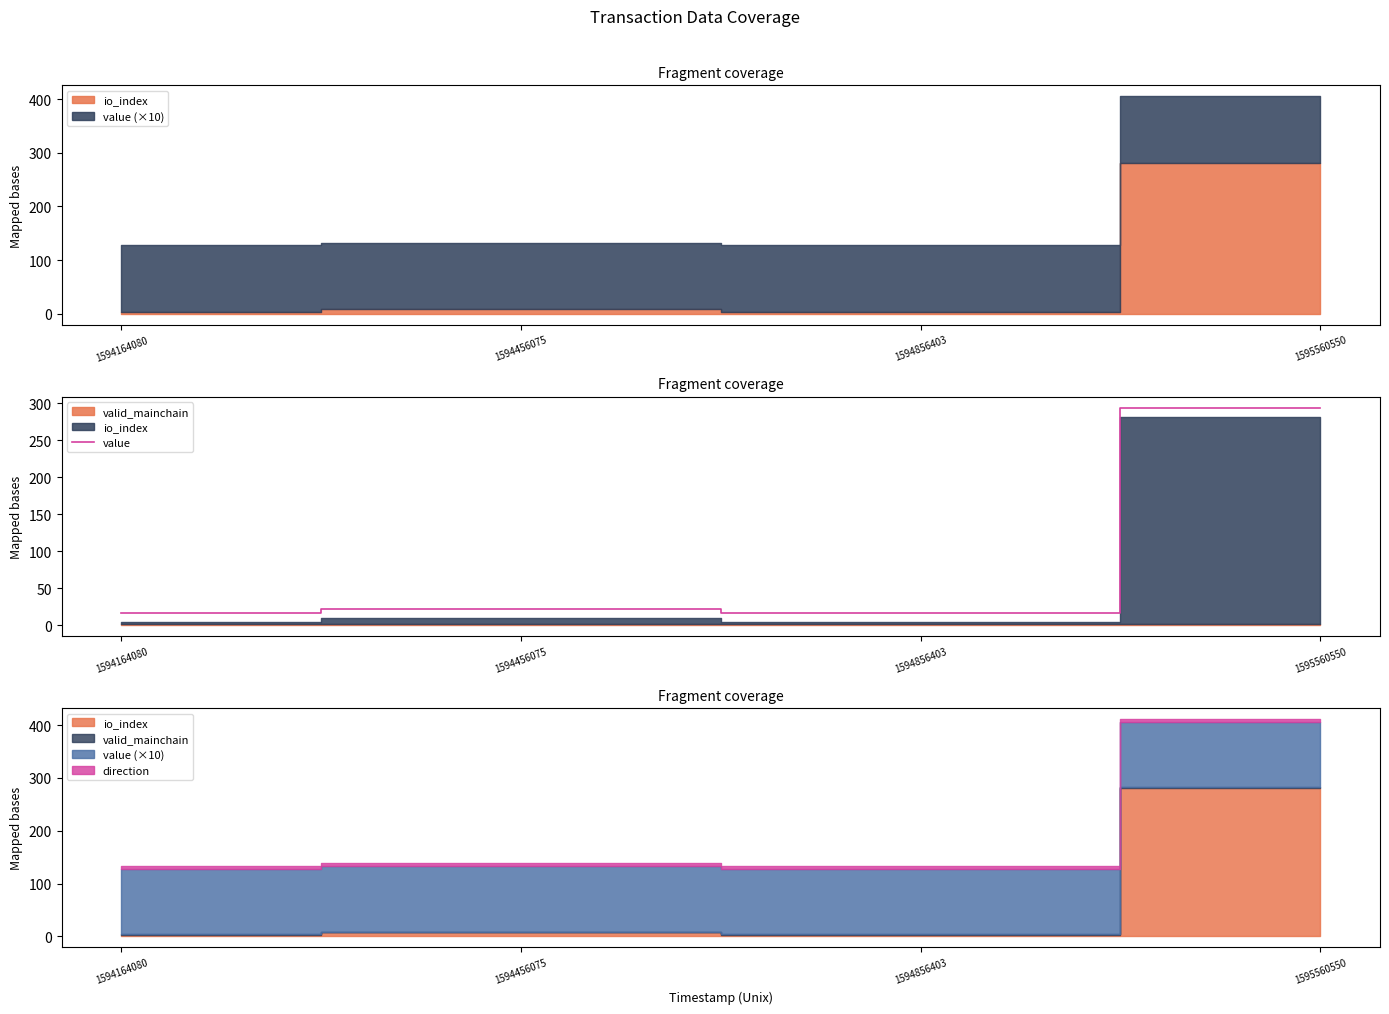

How many data points are above 21?

2